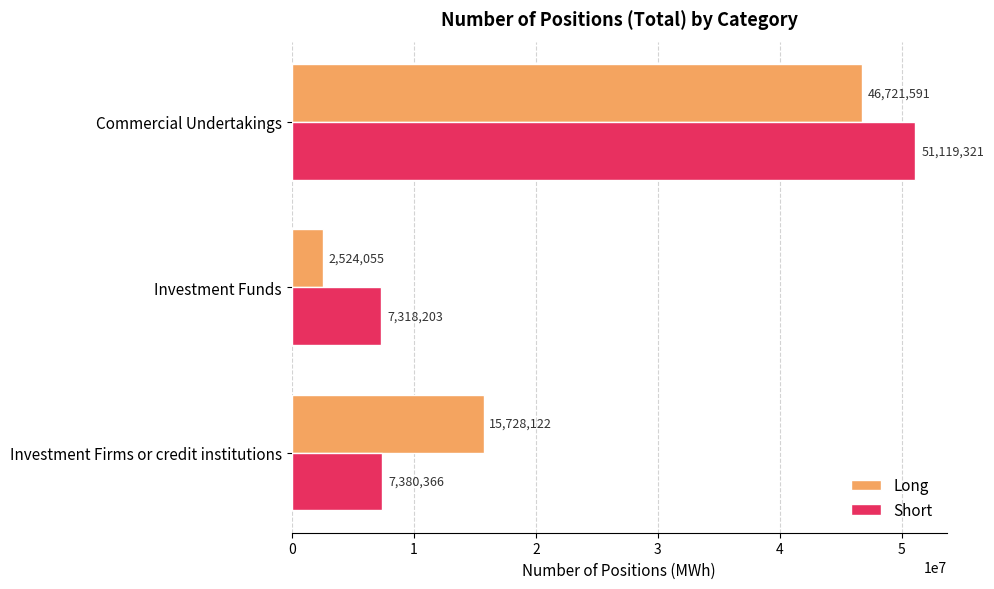

Which series has the largest total across all categories?

Short